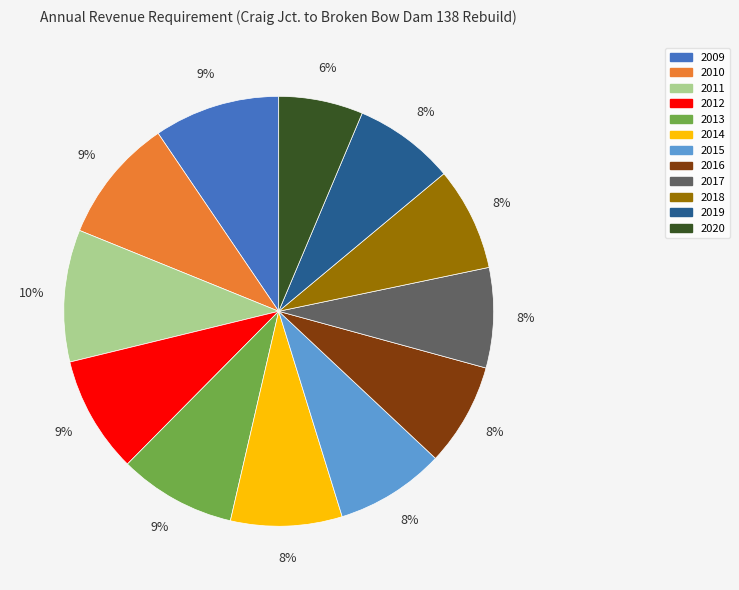

How many slices are in this pie chart?

12